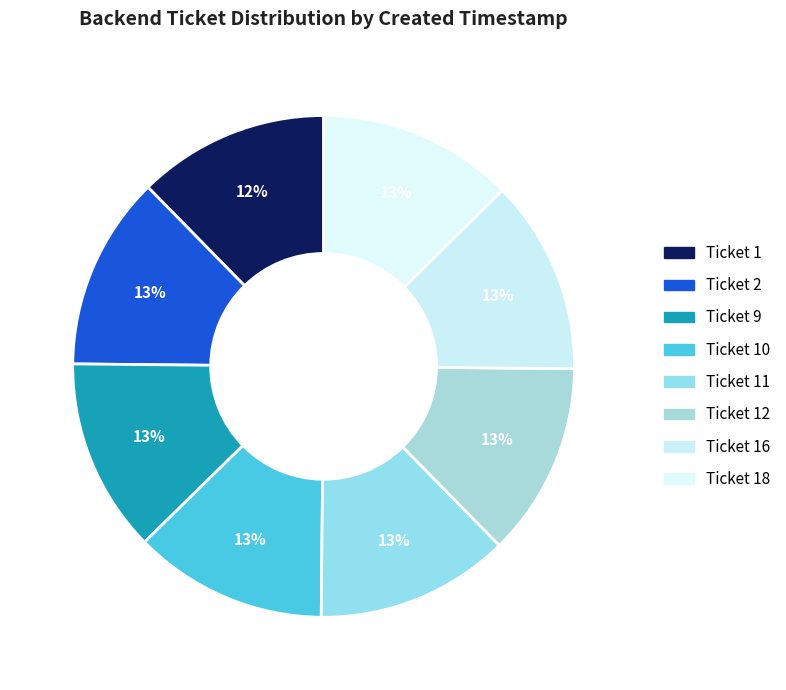

Is Ticket 9 the majority of the pie?

No